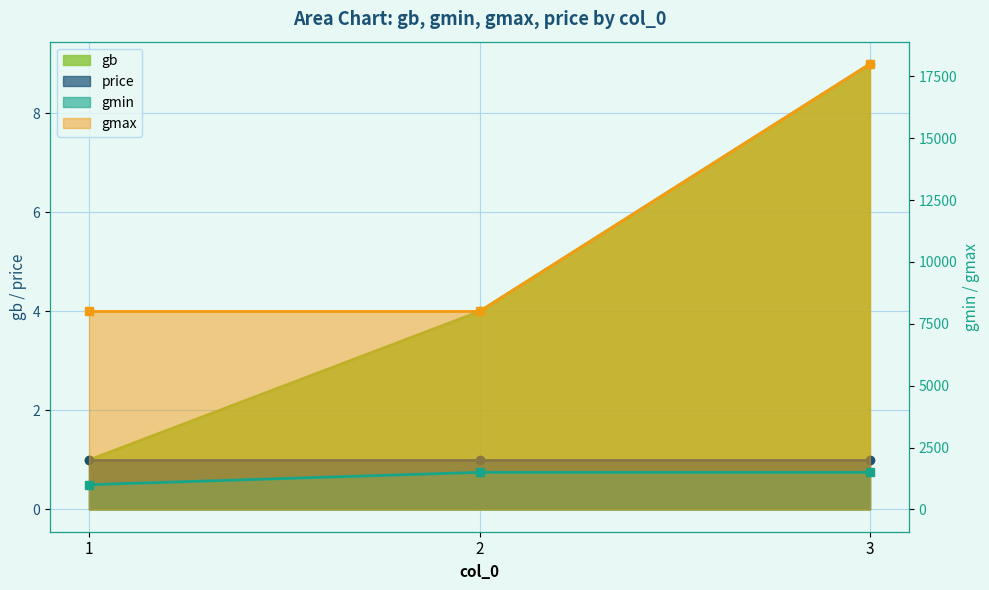

At which category is the sum across all series the highest?

3